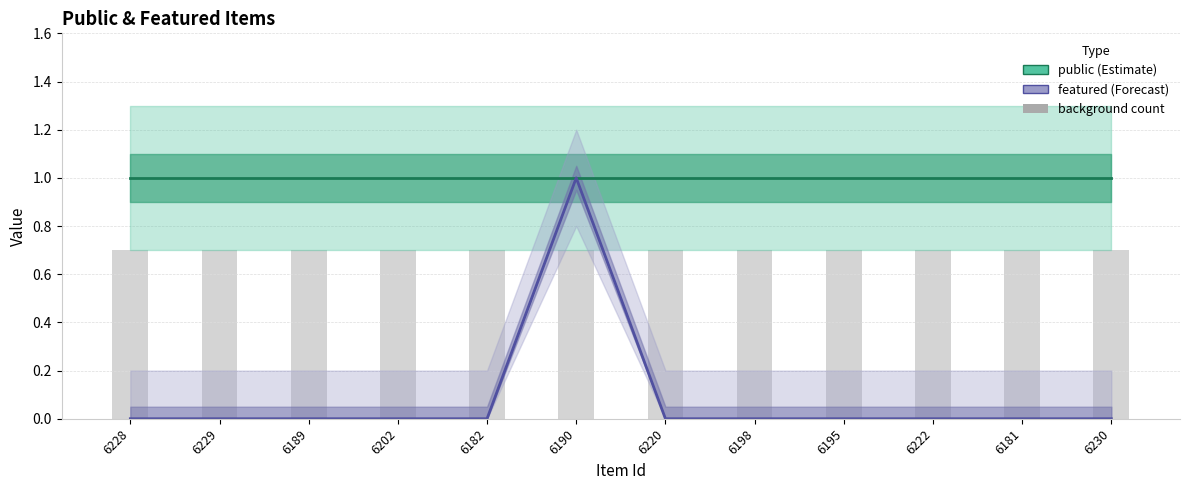

How many featured values are between 0 and 1?

12